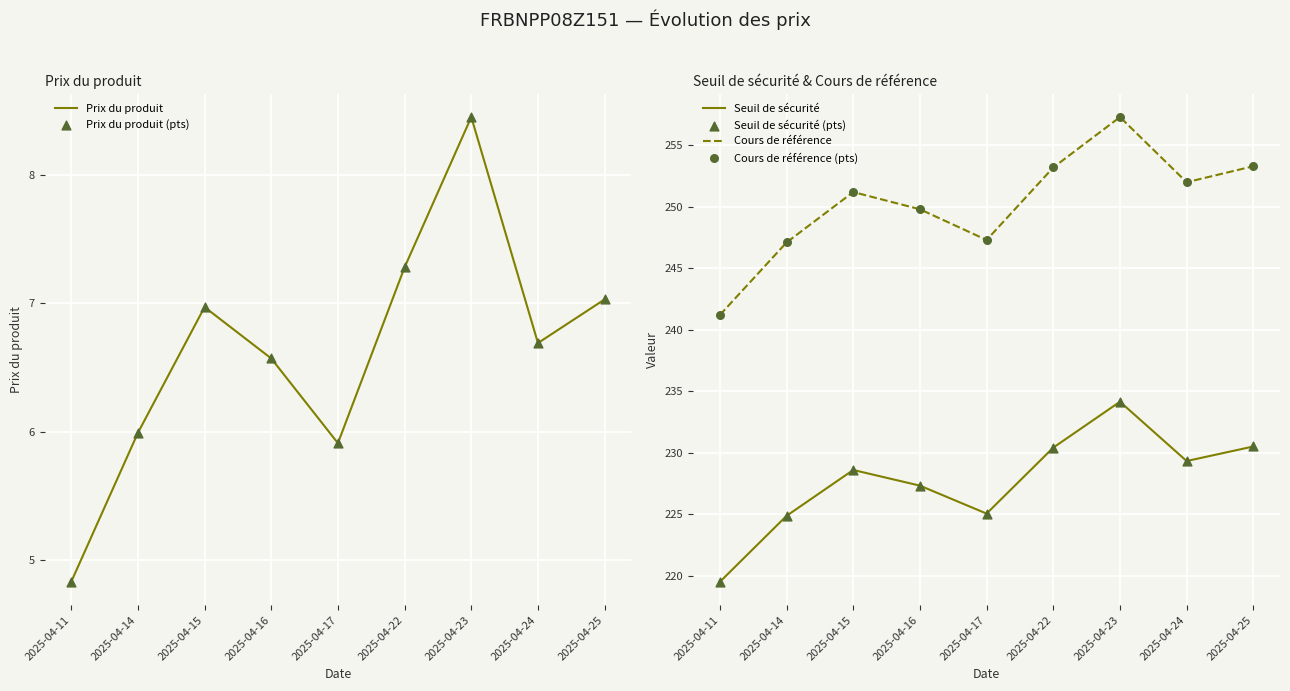

What are all the series names shown in the legend?

Prix du produit, Prix du produit (pts), Seuil de sécurité, Cours de référence, Seuil de sécurité (pts), Cours de référence (pts)